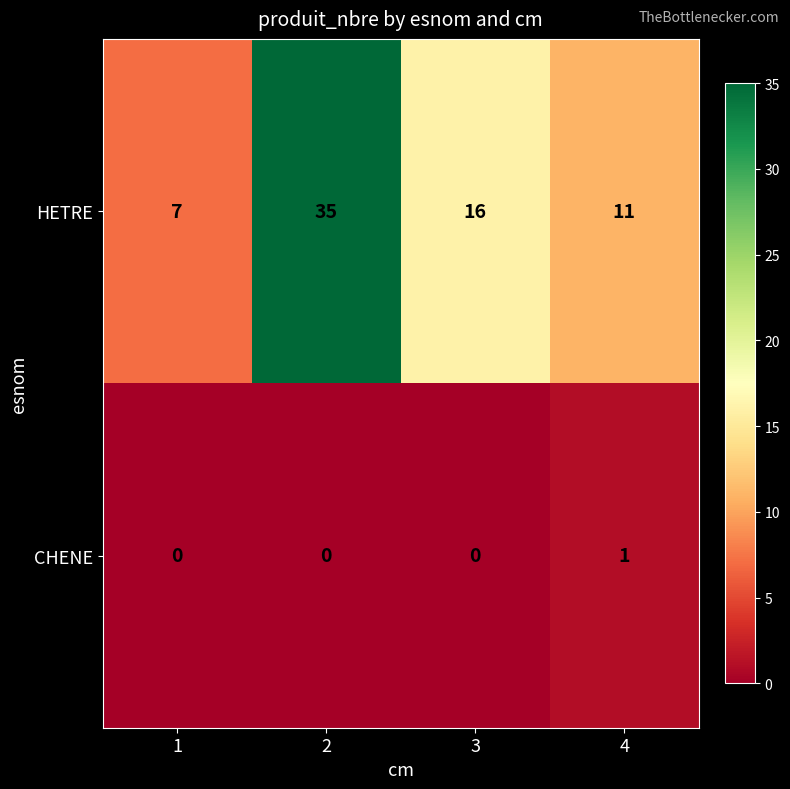

At how many categories does at least one series exceed 13?

2